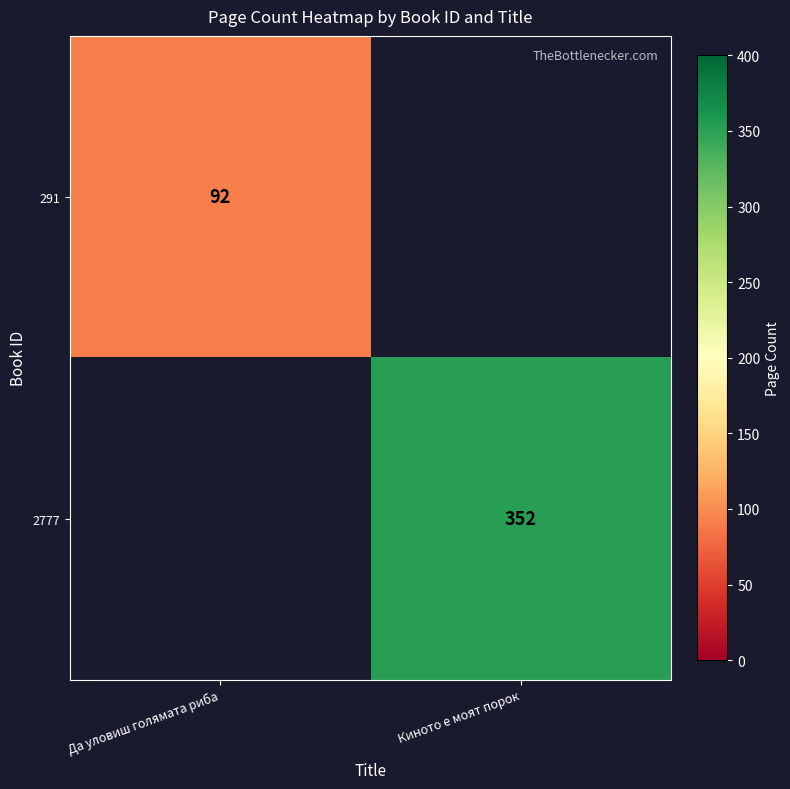

True or false: 291 has a value of 92 at Да уловиш голямата риба.

True